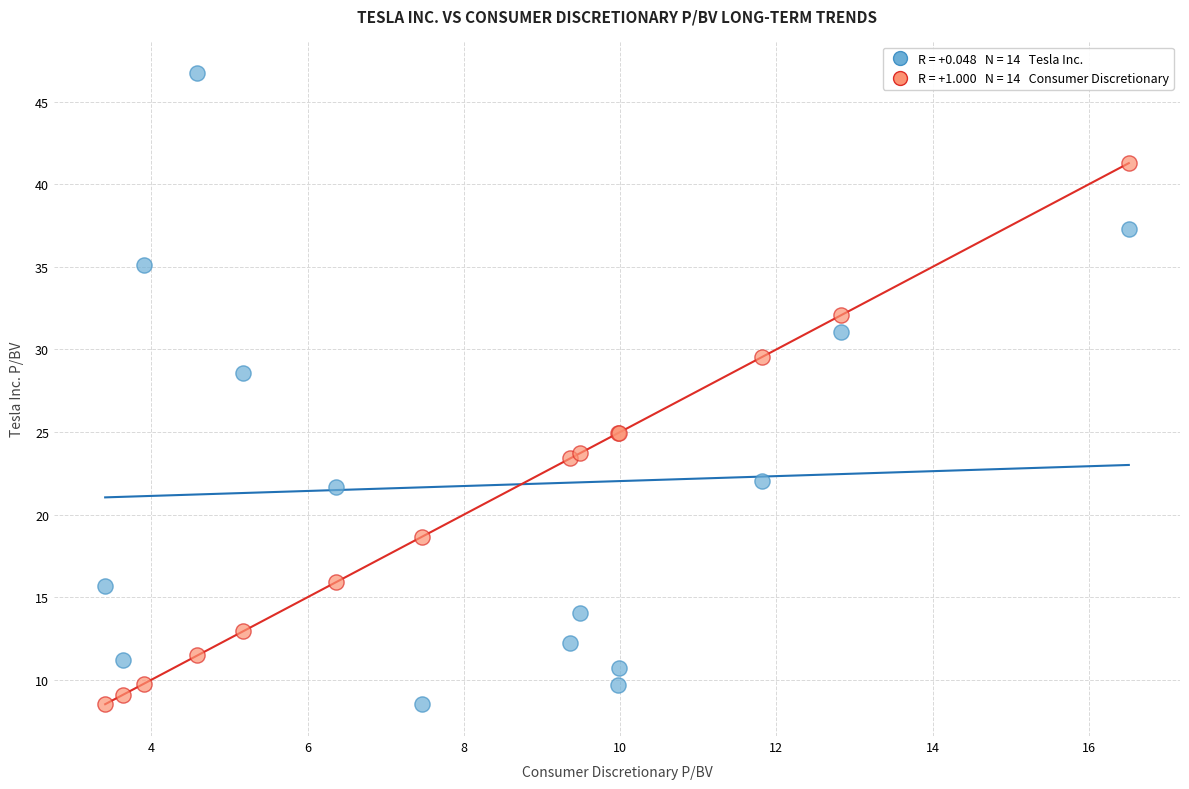

Across all series, what Y value is closest to 27?

28.6